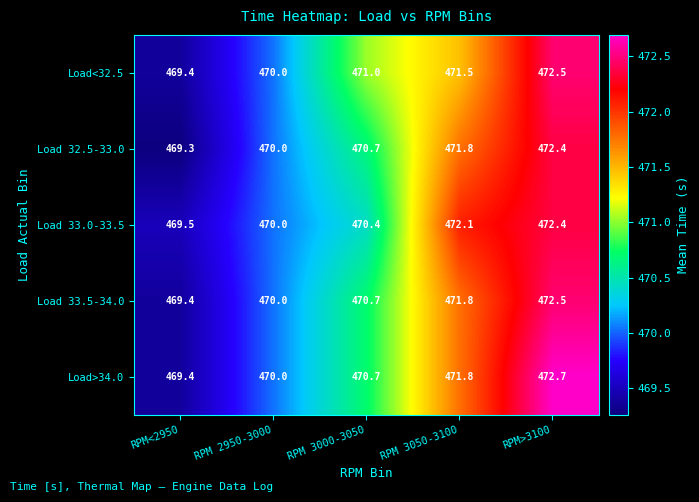

What is the difference between the second highest and minimum values in the Load 32.5-33.0 series?

2.5